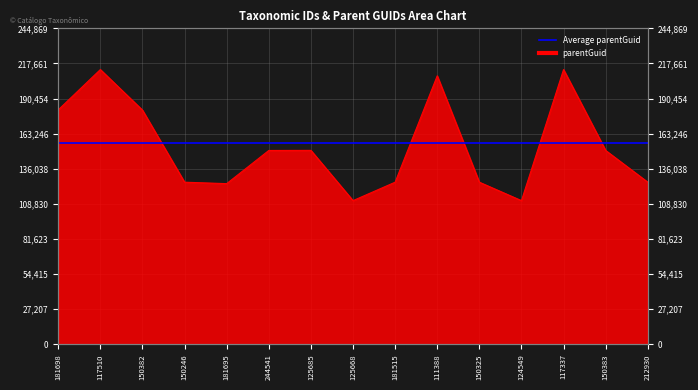

Reading left to right, extract all data points from this chart.

181698=181695	117510=212930	150382=181515	150246=125668	181695=124549	244541=150246	125685=150325	125668=111388	181515=125668	111388=208090	150325=125668	124549=111388	117337=212930	150383=150246	212930=125668